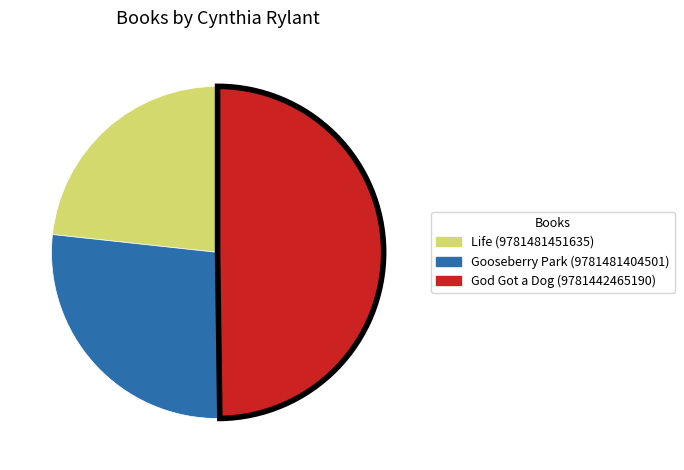

Rank the categories by value from lowest to highest.

Life (9781481451635), Gooseberry Park (9781481404501), God Got a Dog (9781442465190)